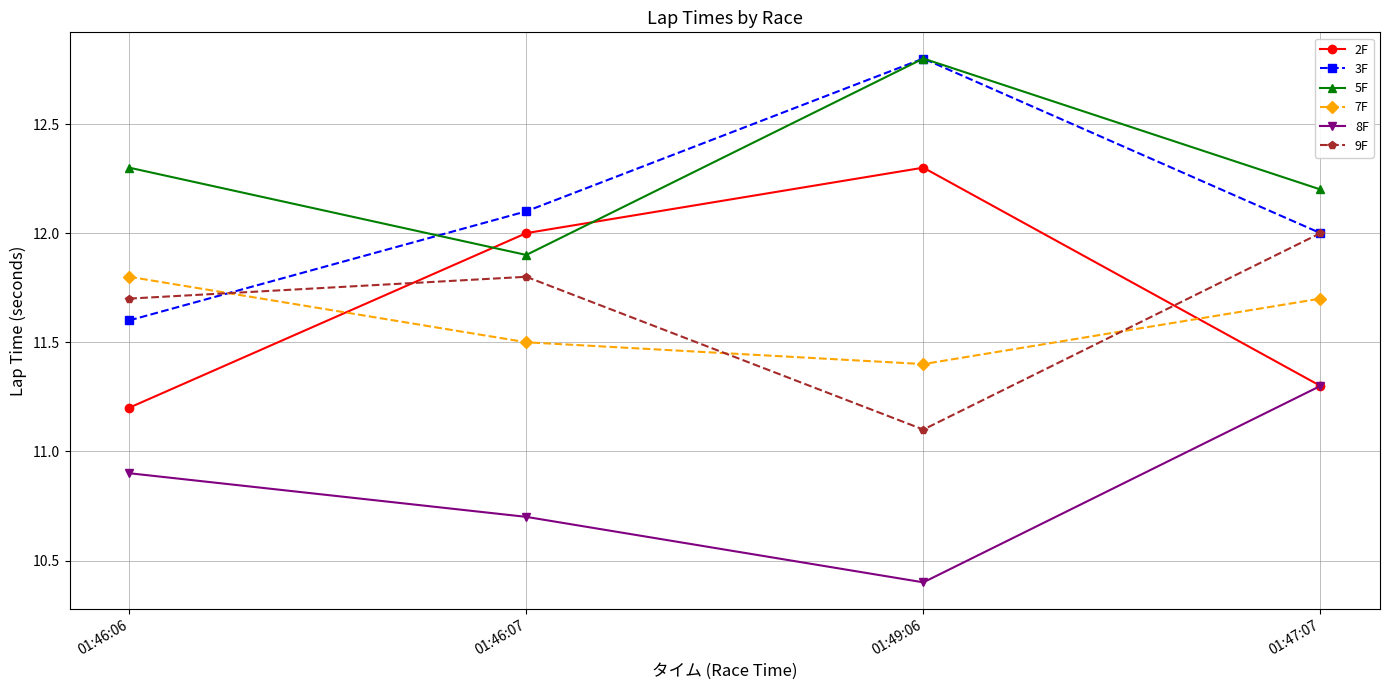

Between 01:46:07 and 01:47:07, which series saw the biggest shift?

2F